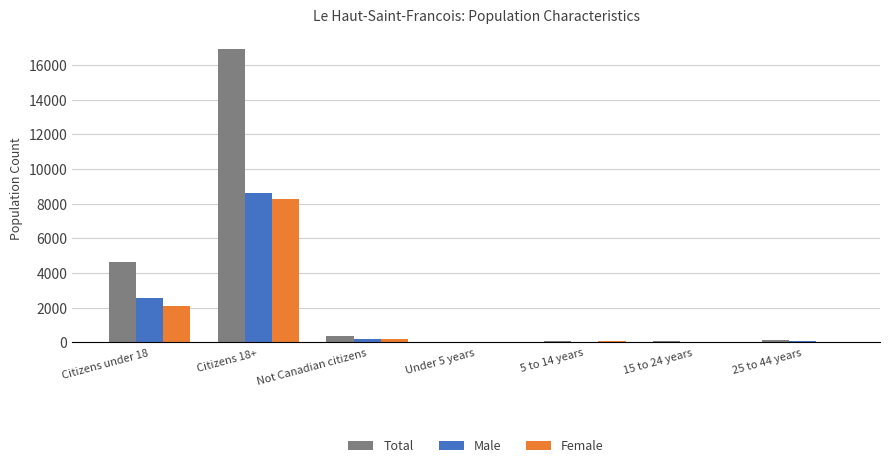

The value of Male at Citizens 18+ is 4355. True or false?

False